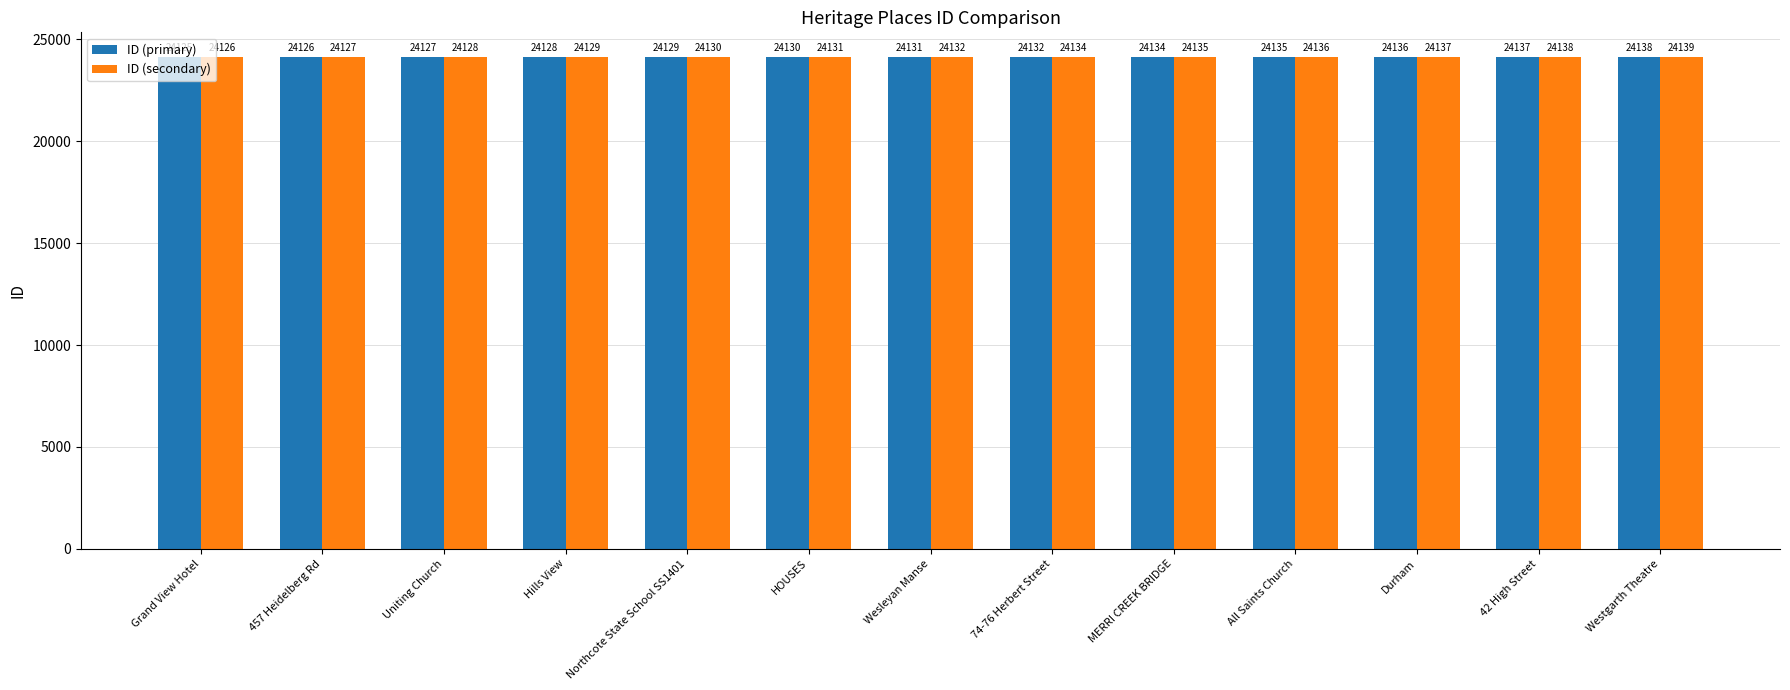

Is it true that ID (secondary) equals 24130 at Northcote State School SS1401?

True